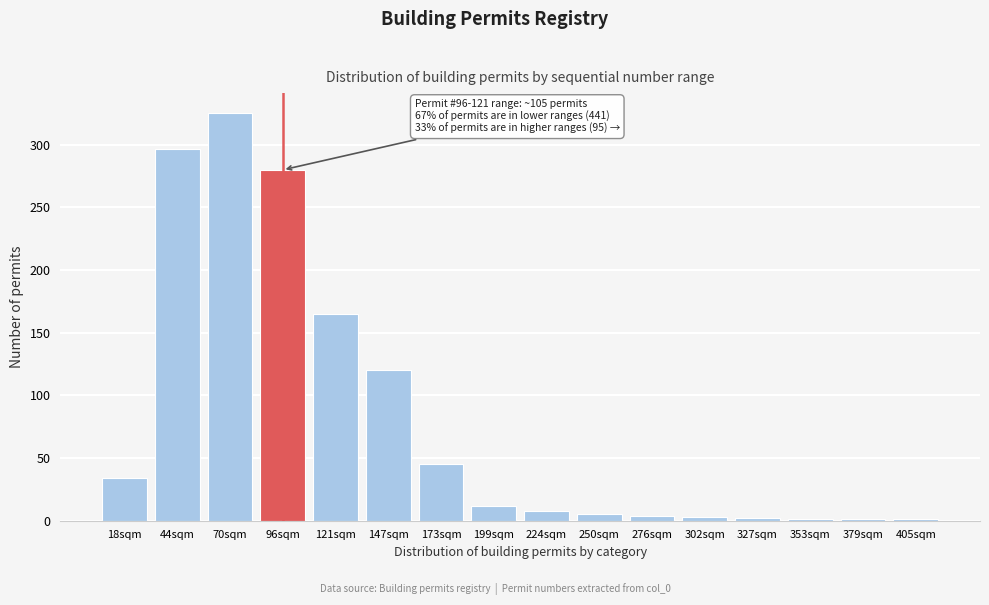

What is the sum of the values at 173sqm and 18sqm?

79